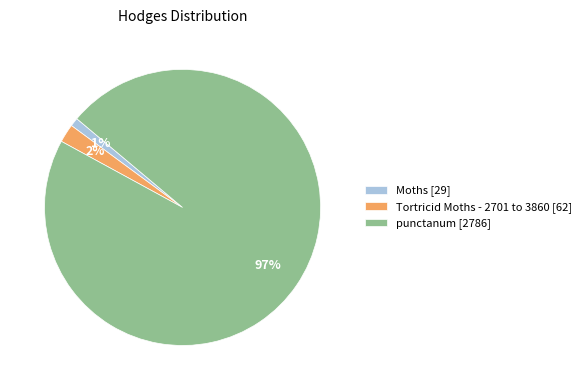

Which category accounts for the majority?

punctanum